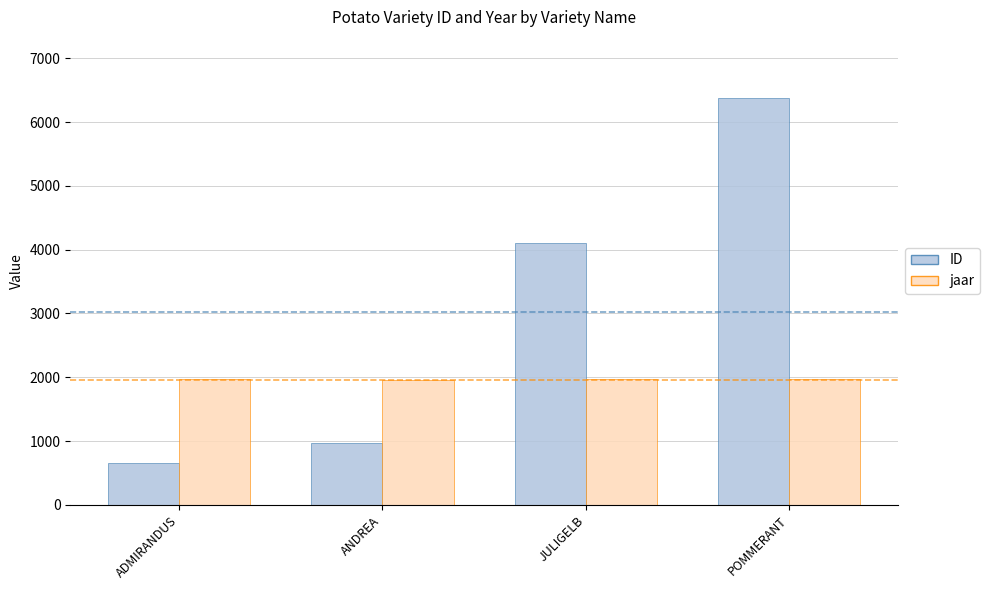

What is the label of the 1st bar from the right?

POMMERANT